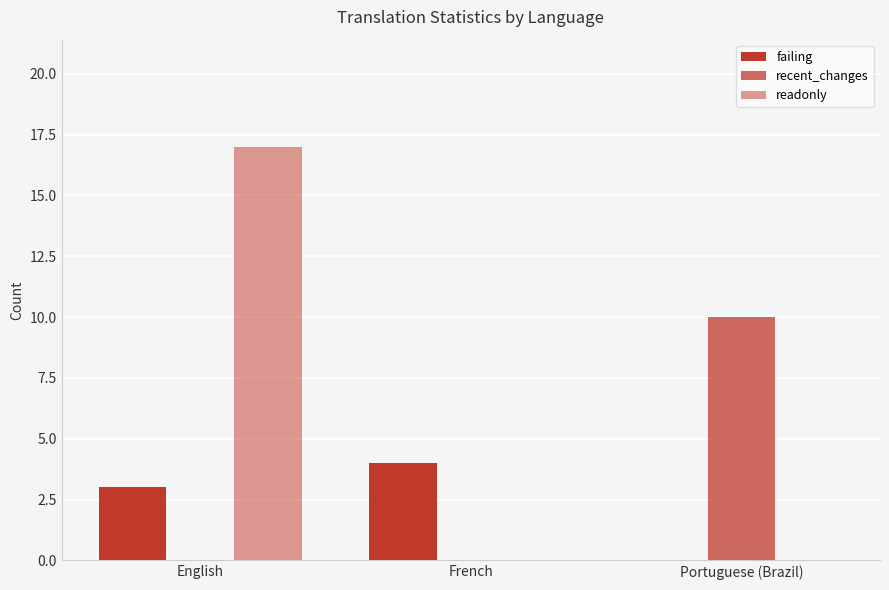

At which category does the chart reach its minimum across all series?

Portuguese (Brazil)